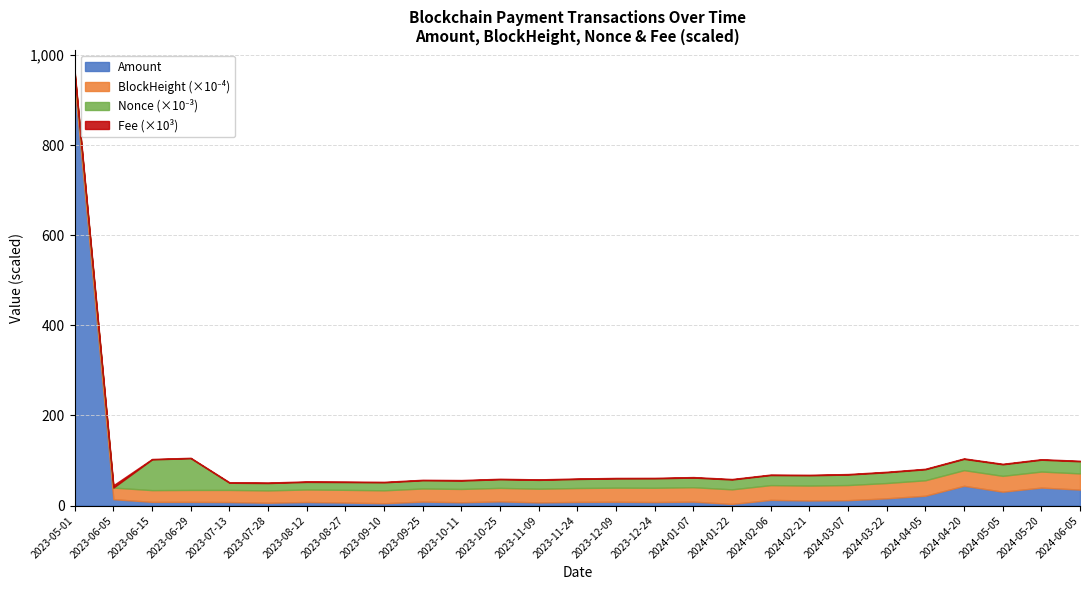

At which category is the sum across all series the highest?

2023-05-01